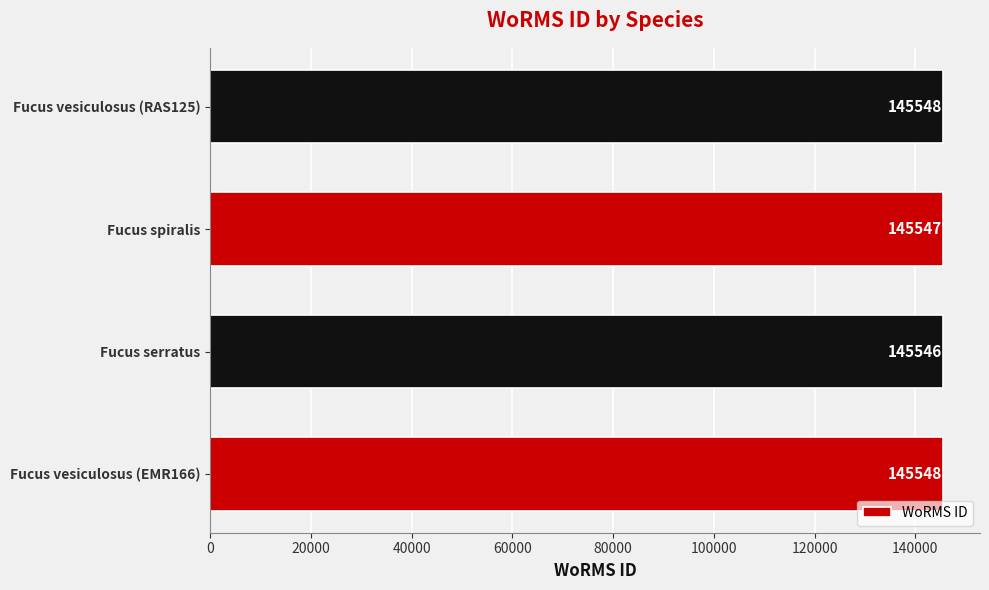

How many values are between 145547 and 145548?

3